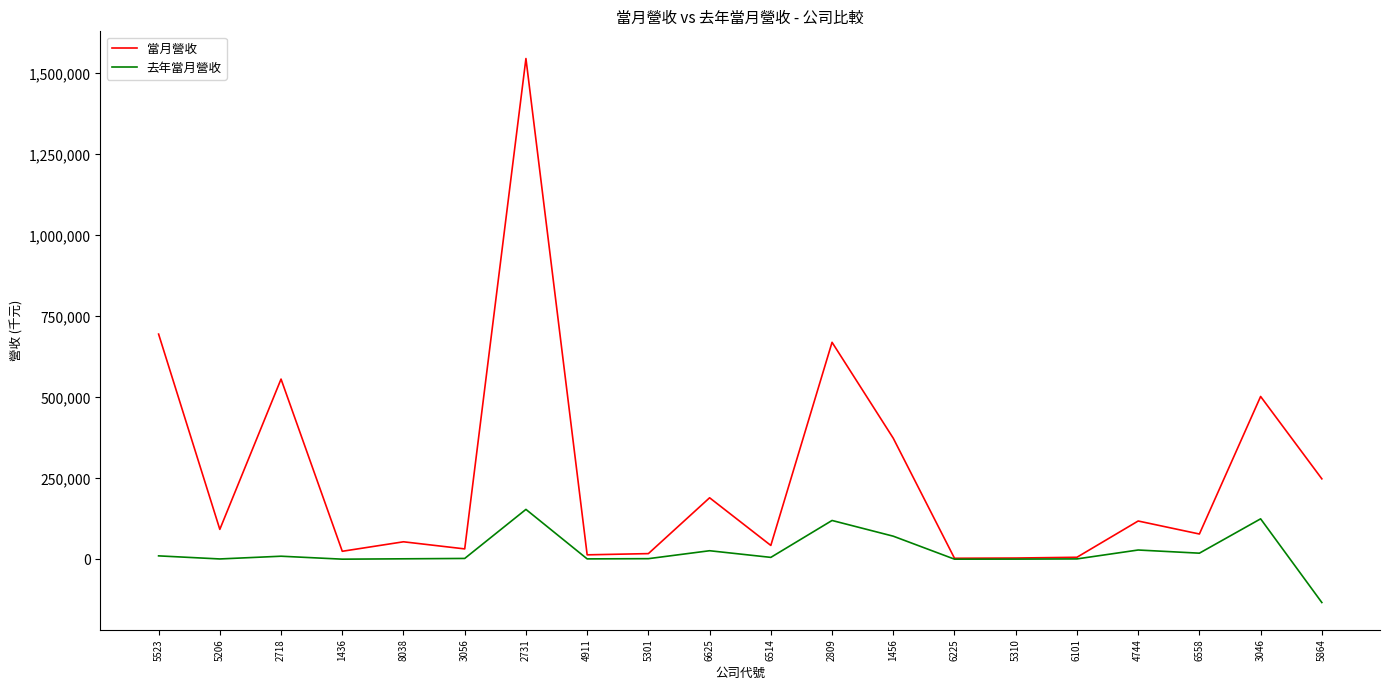

True or false: 去年當月營收 has a value of 1492 at 5206.

True